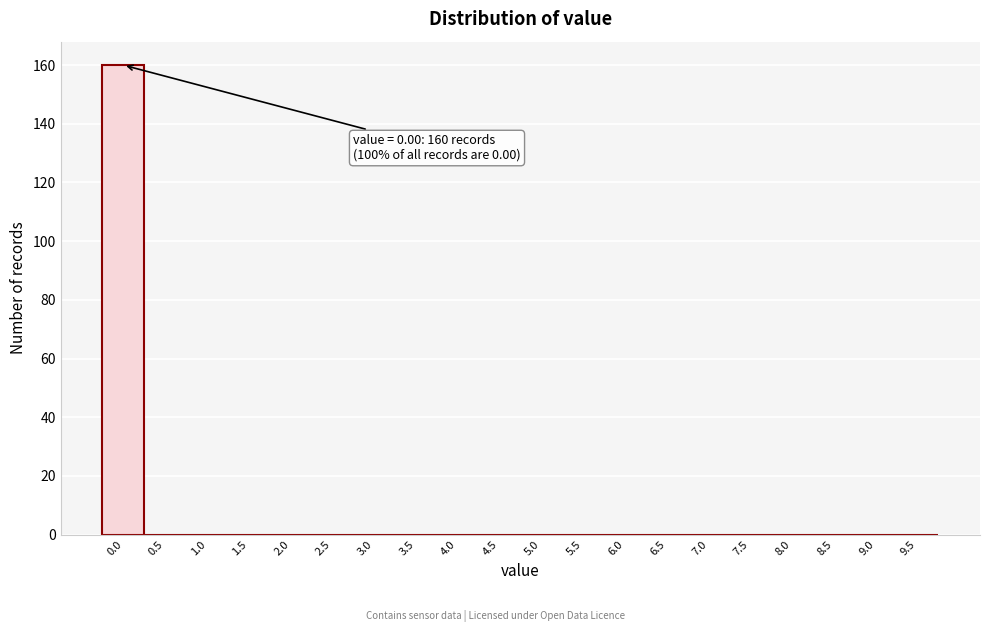

Reading left to right, what are all the values shown in this chart?

0.0=160	0.5=0	1.0=0	1.5=0	2.0=0	2.5=0	3.0=0	3.5=0	4.0=0	4.5=0	5.0=0	5.5=0	6.0=0	6.5=0	7.0=0	7.5=0	8.0=0	8.5=0	9.0=0	9.5=0